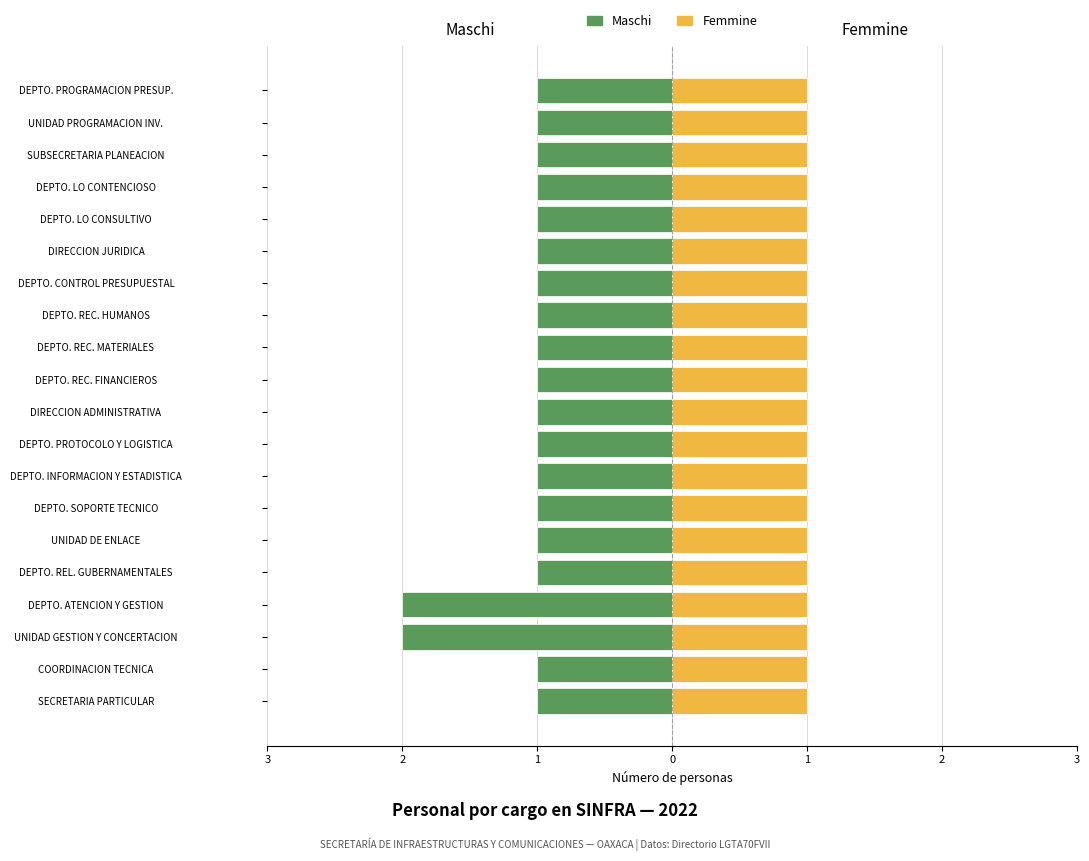

True or false: Maschi has a value of -1.0 at DEPTO. CONTROL PRESUPUESTAL.

True